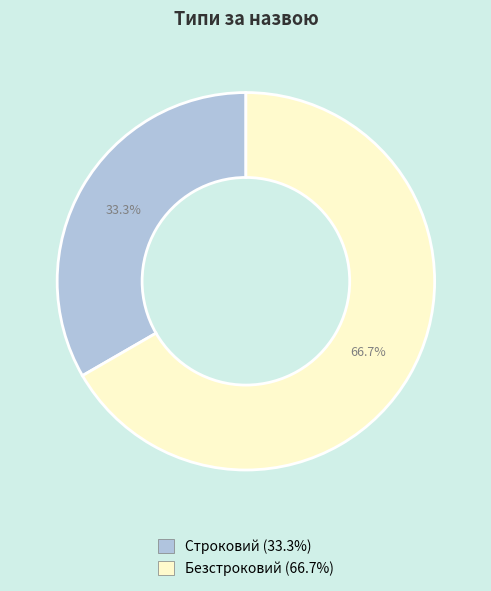

What is the ratio of the value at Безстроковий to the value at Строковий?

2.0